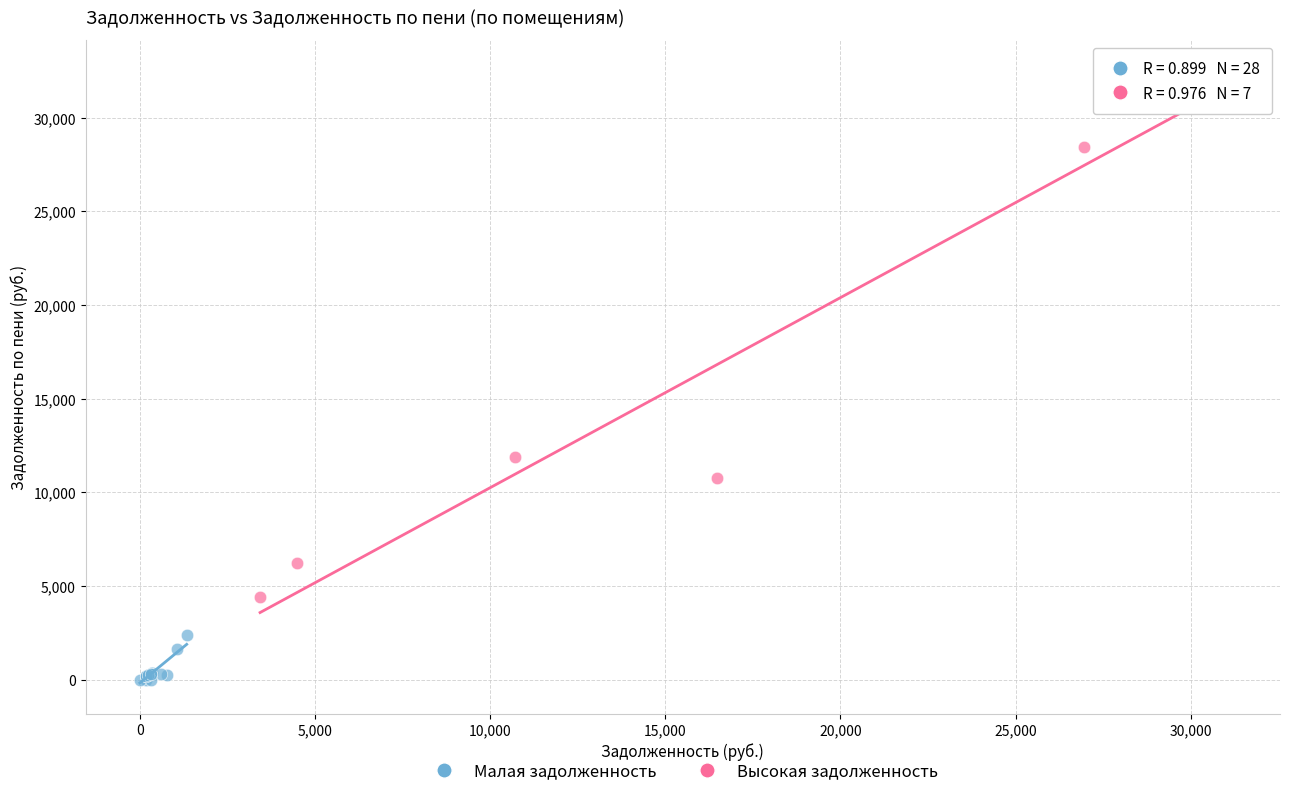

Which series reaches the maximum Y coordinate?

Высокая задолженность